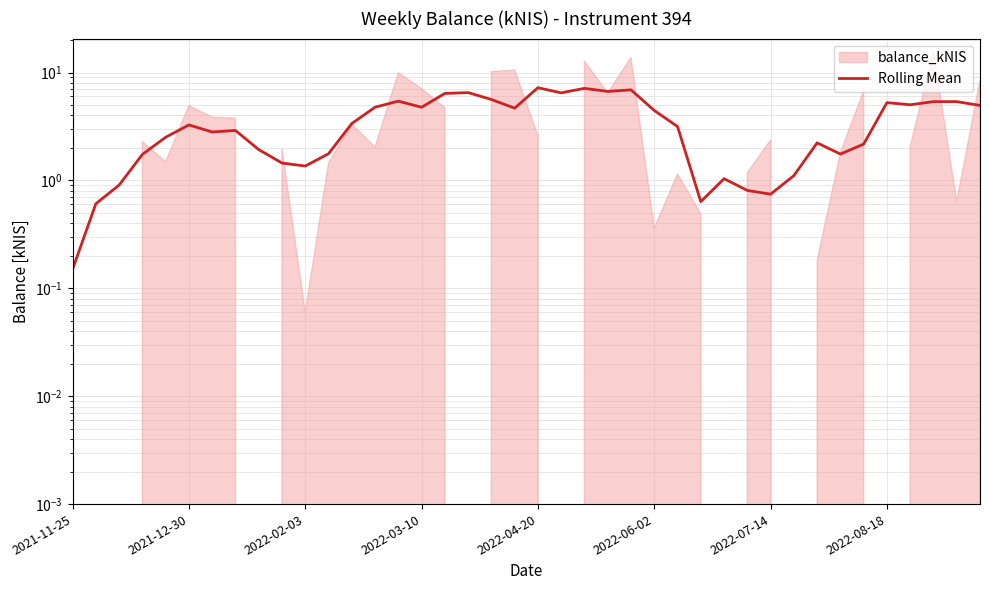

What value does the data have at 39?

5.0